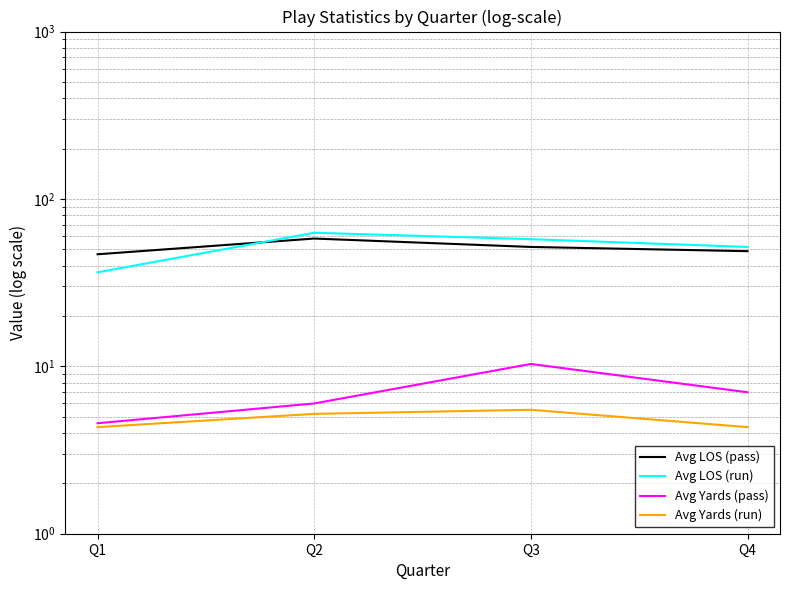

Does the chart display data point markers on the line(s)?

No